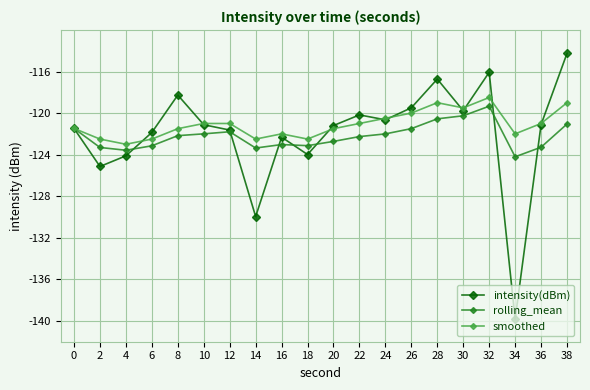

Rank the series by their maximum value, from lowest to highest.

rolling_mean, smoothed, intensity(dBm)